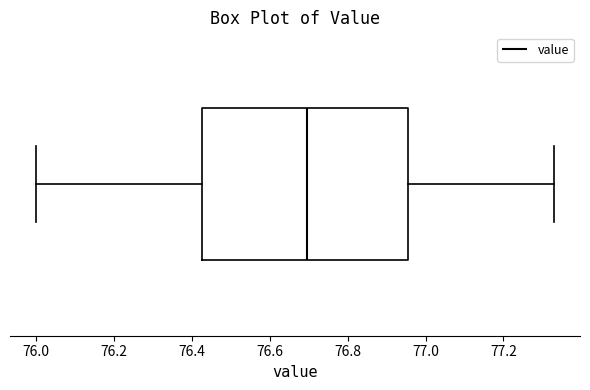

Read this box plot against the x-axis: the position of the median line, the range covered by the box, and the ends of both whiskers. The values are not printed on the chart, so give them approximately, as read against the axis.

median 76.70, box 76.42 to 76.96, whiskers 76.00 to 77.34